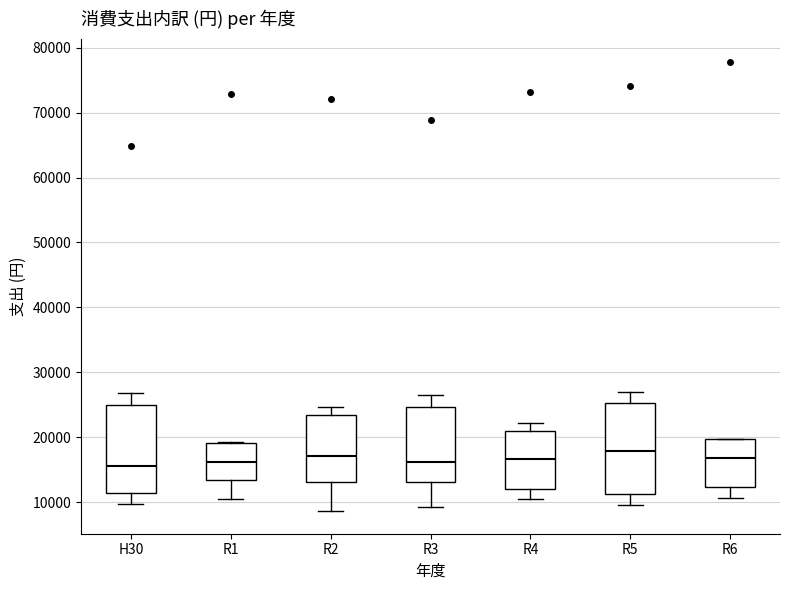

Reading left to right, read every box against the y-axis: the position of its median line, the range the box covers, and the ends of its whiskers. The values are not printed on the chart, so give them approximately, as read against the axis.

H30: median 16000, box 11000 to 25000, whiskers 10000 to 27000
R1: median 16000, box 13000 to 19000, whiskers 11000 to 19000
R2: median 17000, box 13000 to 23000, whiskers 9000 to 25000
R3: median 16000, box 13000 to 25000, whiskers 9000 to 27000
R4: median 17000, box 12000 to 21000, whiskers 10000 to 22000
R5: median 18000, box 11000 to 25000, whiskers 10000 to 27000
R6: median 17000, box 12000 to 20000, whiskers 11000 to 20000